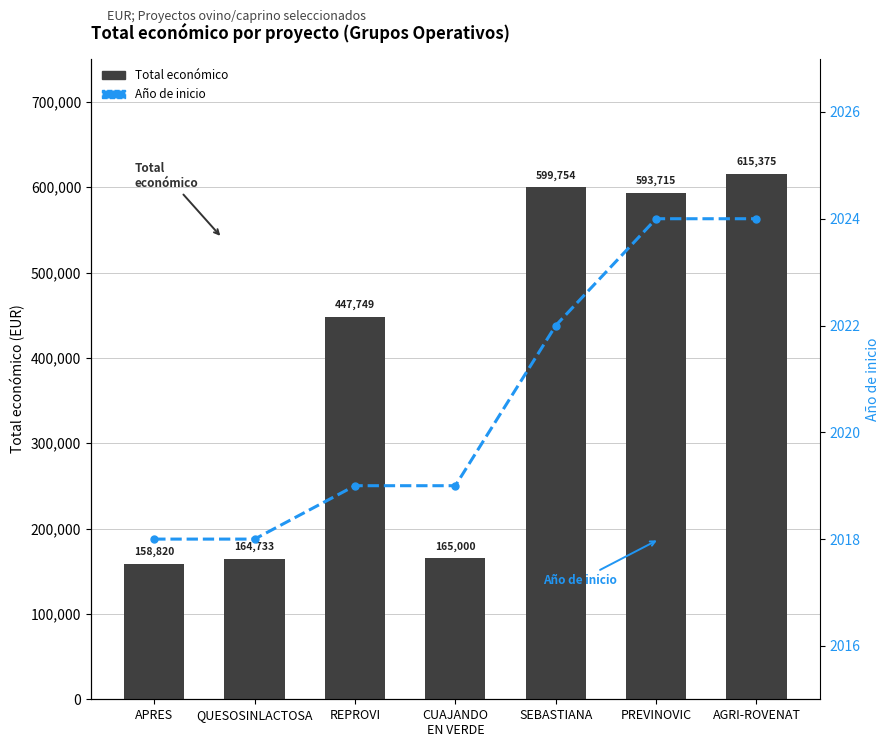

What is the total value across all series at AGRI-ROVENAT?

617399